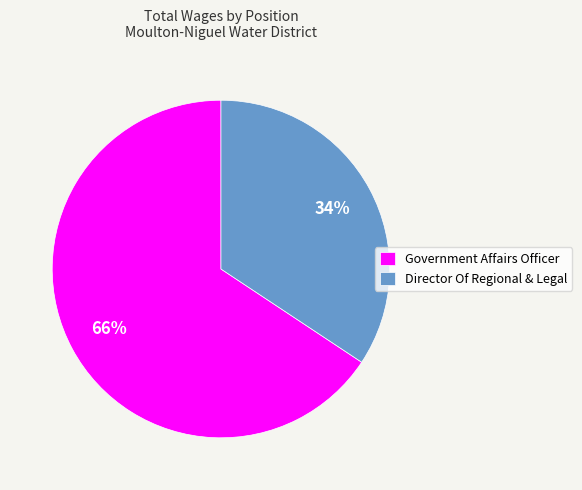

Is there any slice that represents more than half of the pie?

Yes